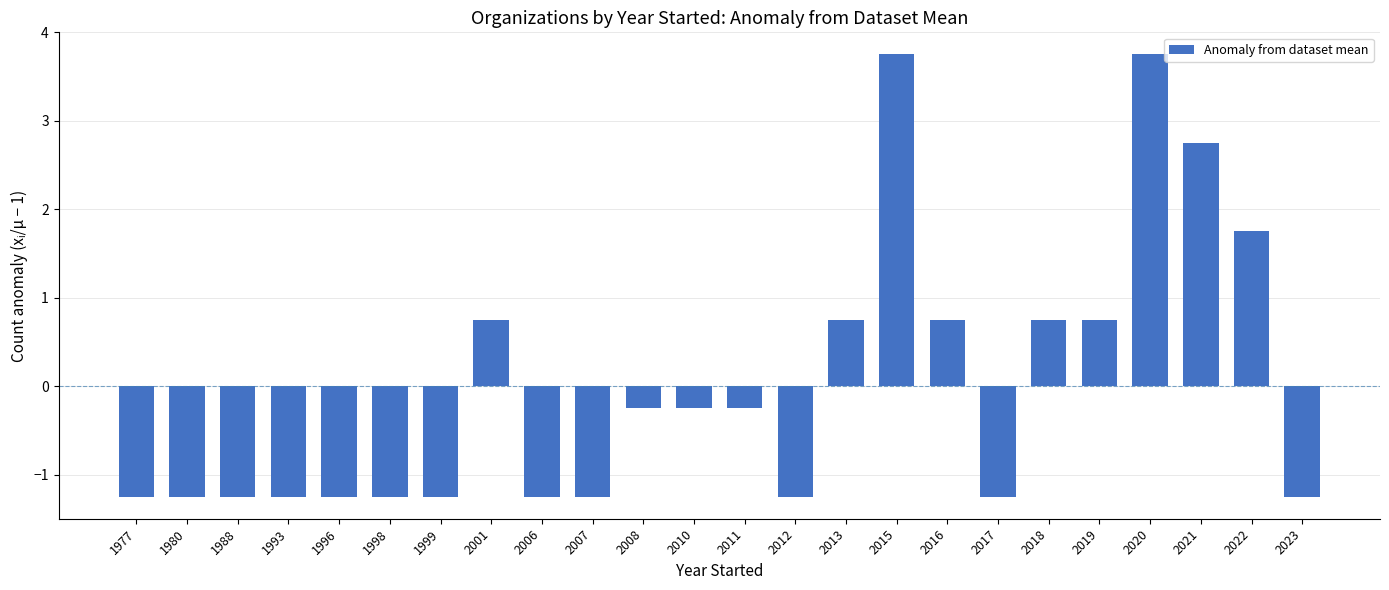

What is the difference between the values at 2015 and 2018?

3.0